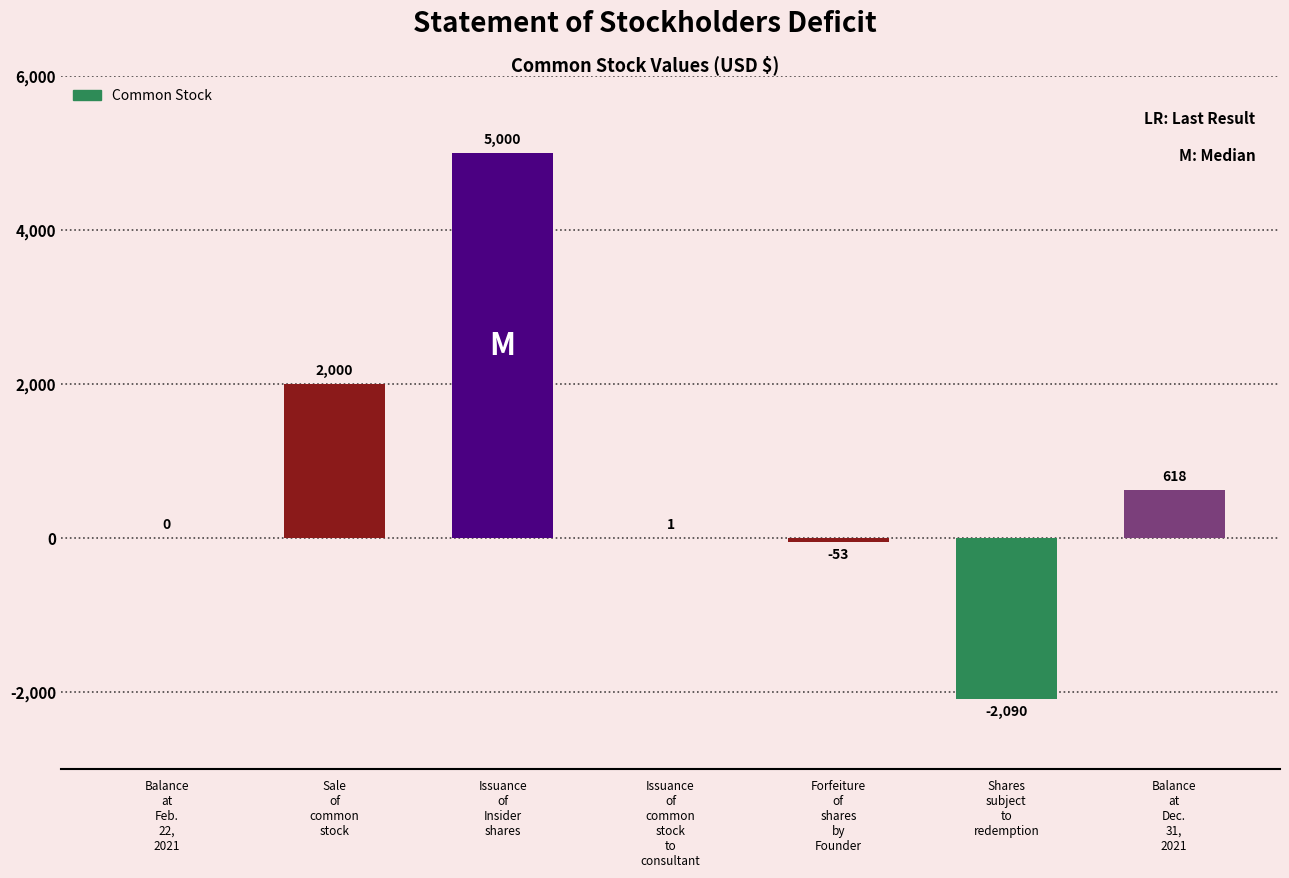

Reading left to right, extract all data points from this chart.

0	2000	5000	1	-53	-2090	618